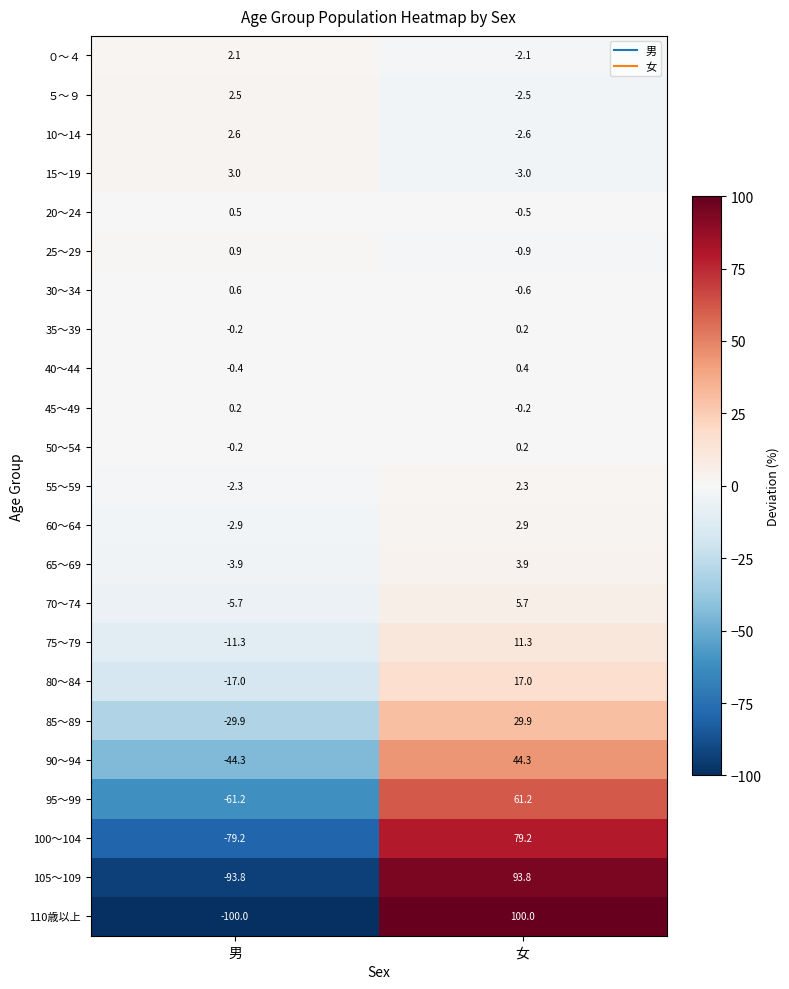

The 65～69 series shows 3.9 at 女. True or false?

True